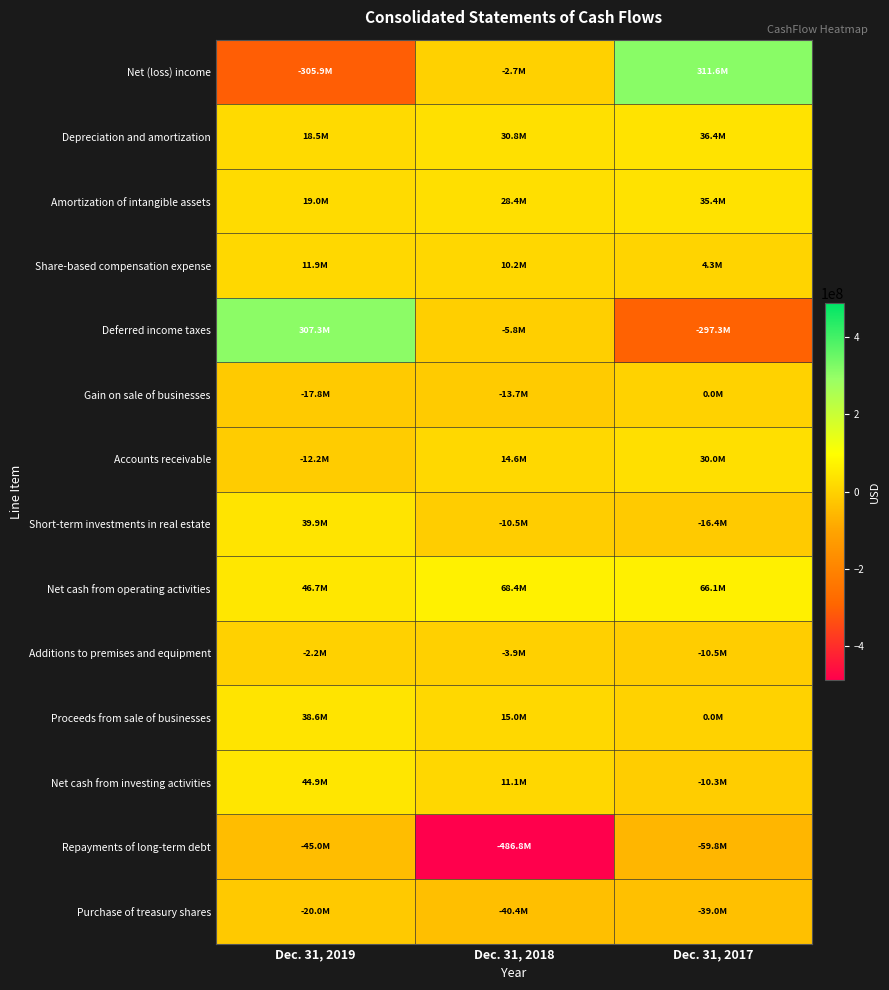

At how many categories does at least one series exceed 175163550?

2